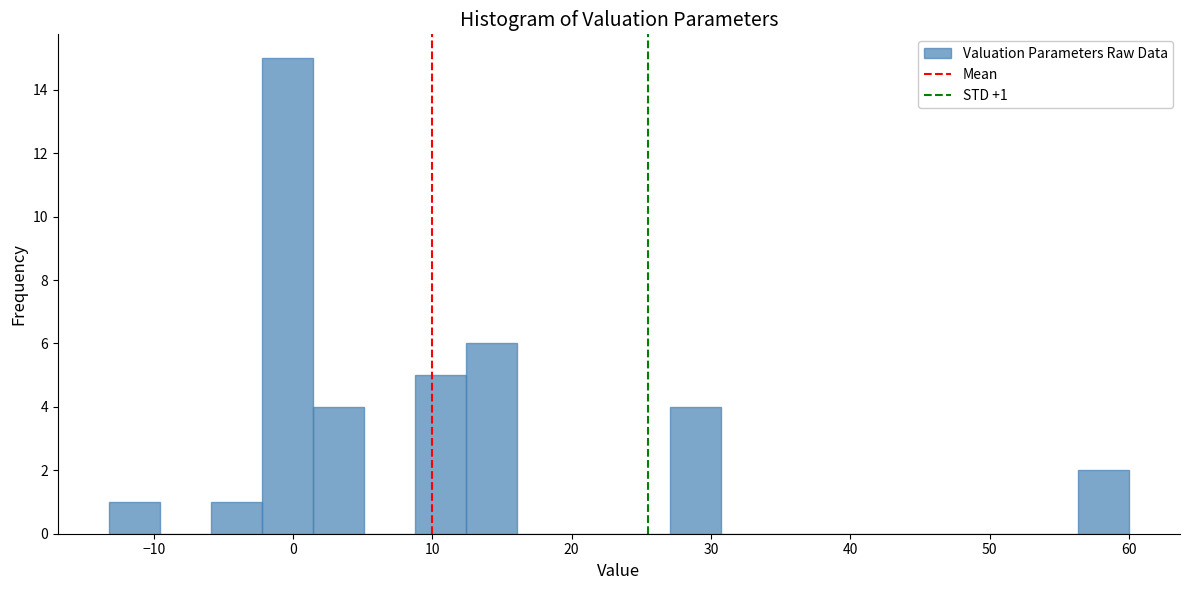

Read against the x-axis, roughly where is the centre of the tallest bar?

0